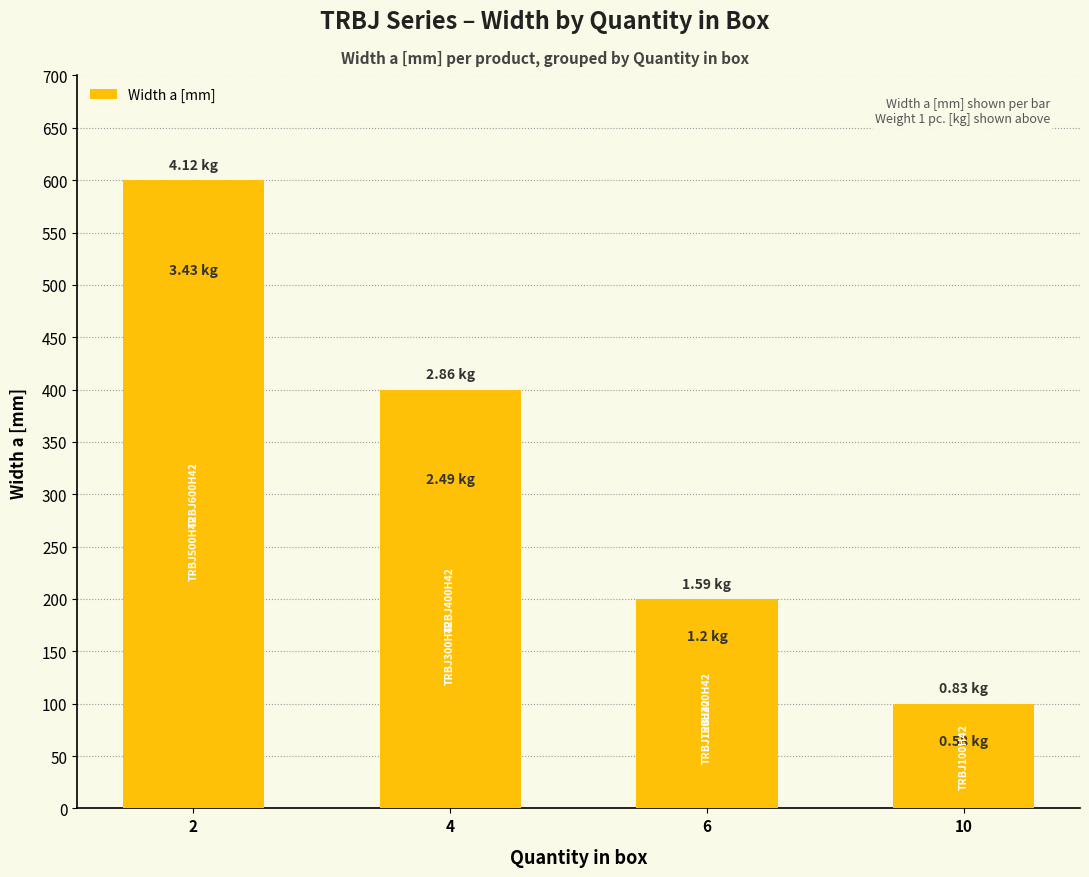

True or false: the data shows 300 at 4.

True